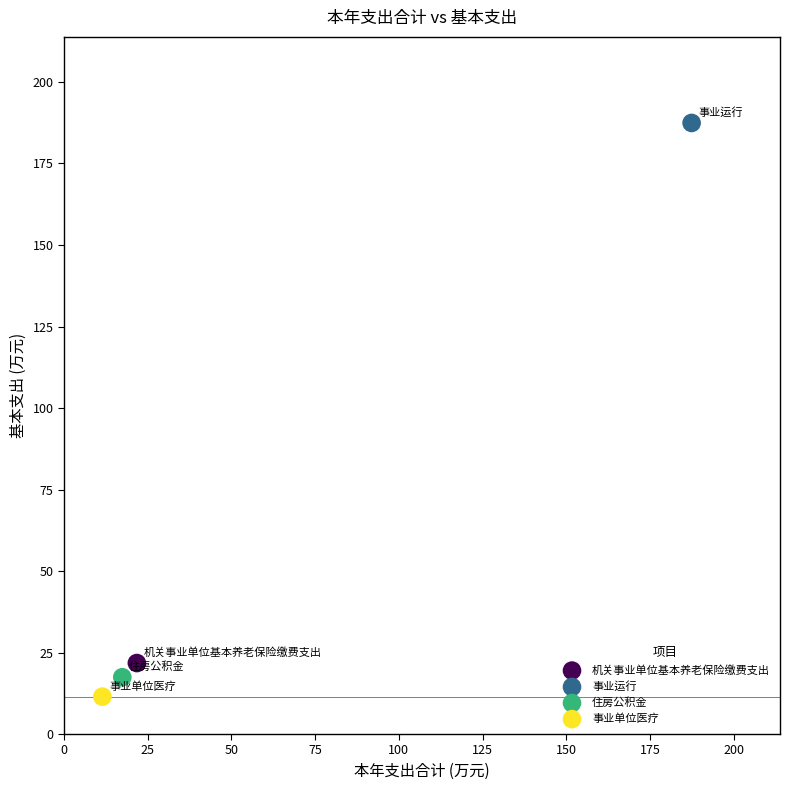

What are all the series names shown in the legend?

机关事业单位基本养老保险缴费支出, 事业运行, 住房公积金, 事业单位医疗